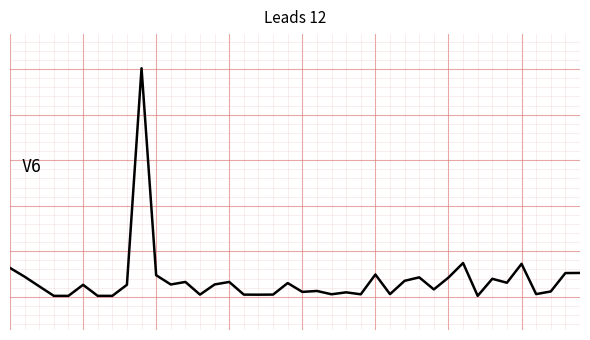

What is the difference between the maximum and second lowest values?

31656.4